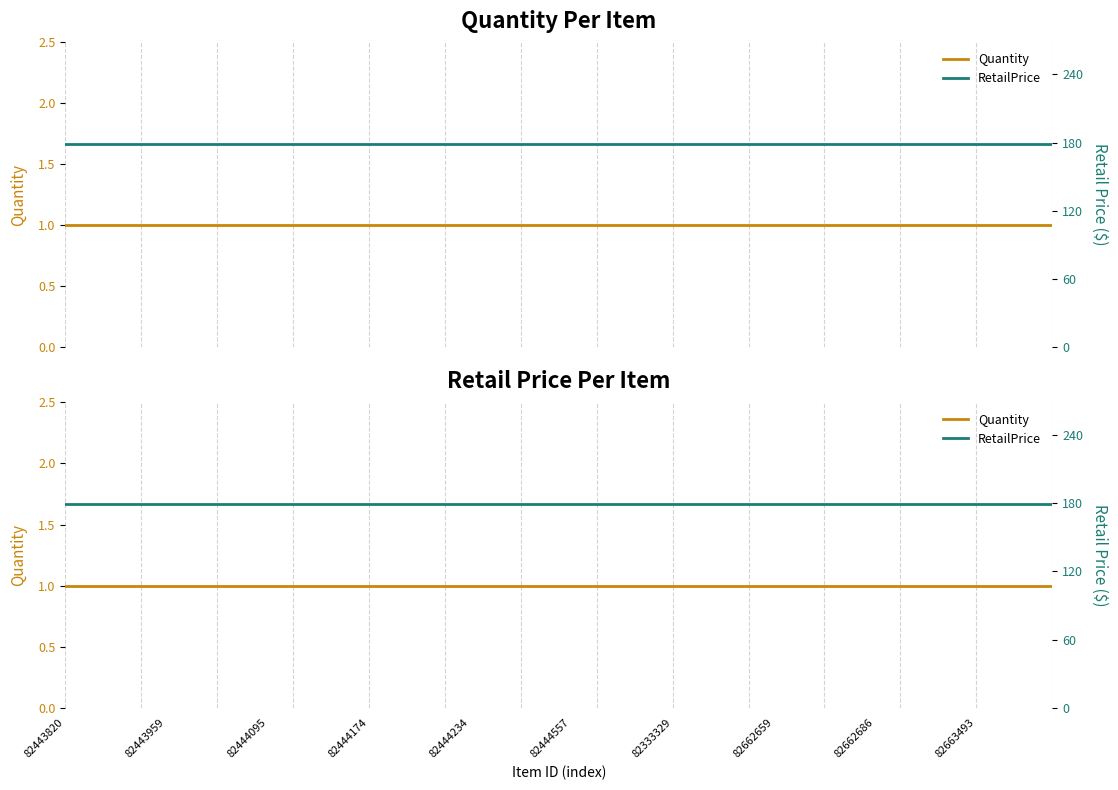

Reading left to right, transcribe all the data shown in this chart.

Quantity: 1	1	1	1	1	1	1	1	1	1	1	1	1	1	1	1	1	1	1	1	1	1	1	1	1	1	1	1	1	1	1	1	1	1	1	1	1	1	1	1
RetailPrice: 179	179	179	179	179	179	179	179	179	179	179	179	179	179	179	179	179	179	179	179	179	179	179	179	179	179	179	179	179	179	179	179	179	179	179	179	179	179	179	179